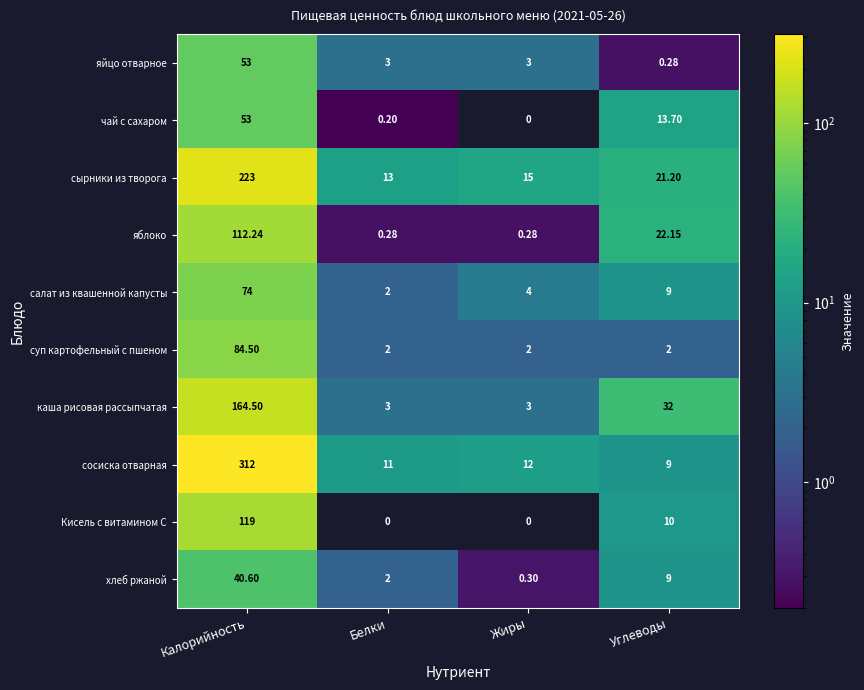

What is the approximate value of хлеб ржаной at Углеводы?

9.0